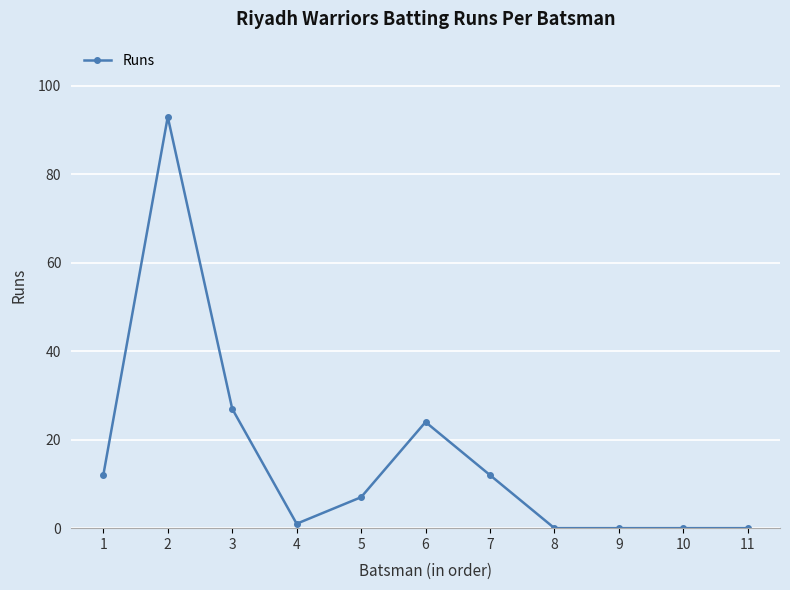

What is the difference between the values at 11 and 3?

27